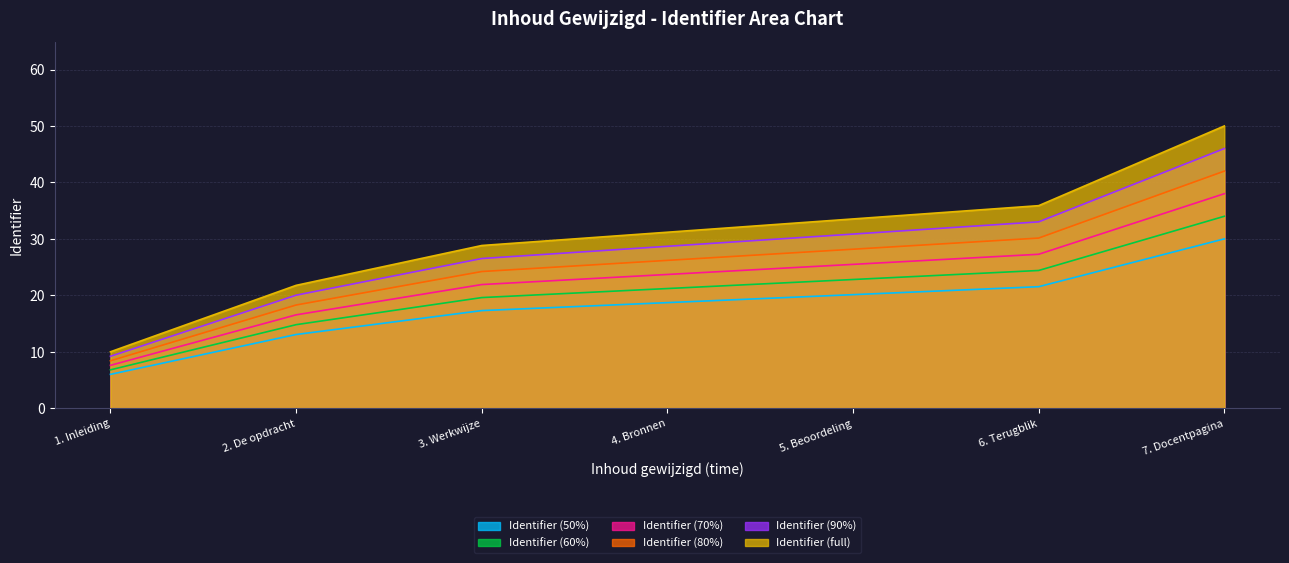

Read the Identifier (60%) value at 2. De opdracht.

14.8